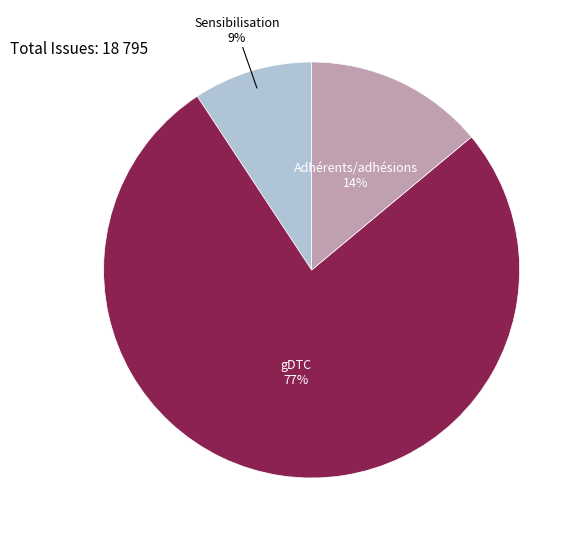

Is there any slice that represents more than half of the pie?

Yes